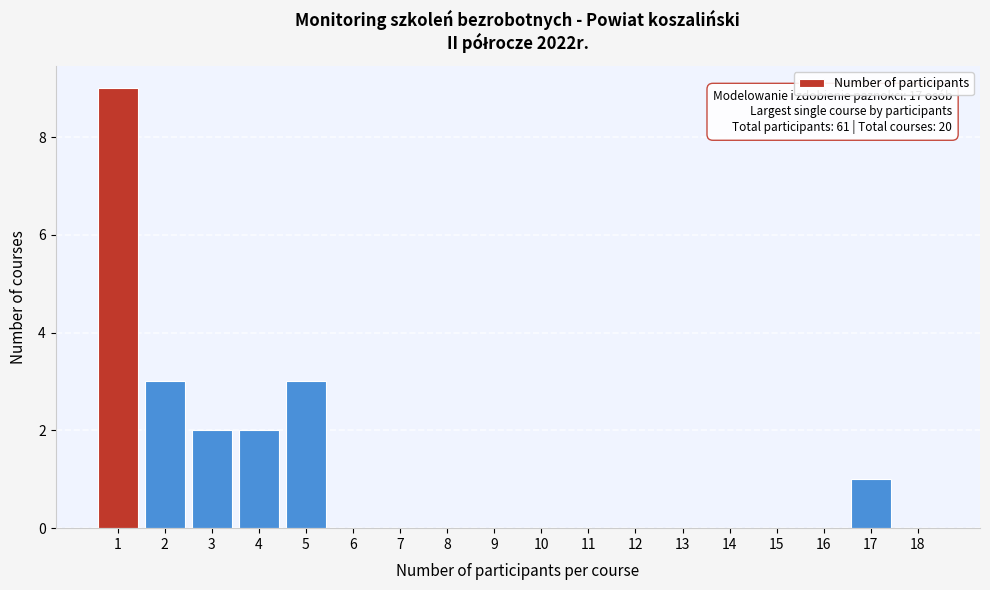

Reading left to right, what are all the values shown in this chart?

1=9	2=3	3=2	4=2	5=3	6=0	7=0	8=0	9=0	10=0	11=0	12=0	13=0	14=0	15=0	16=0	17=1	18=0